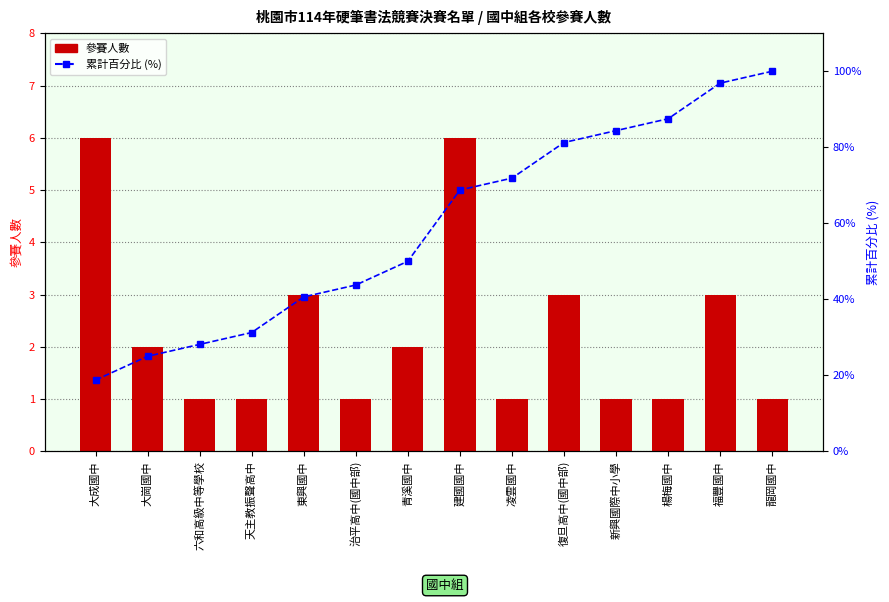

What is the label of the 9th bar from the left?

凌雲國中